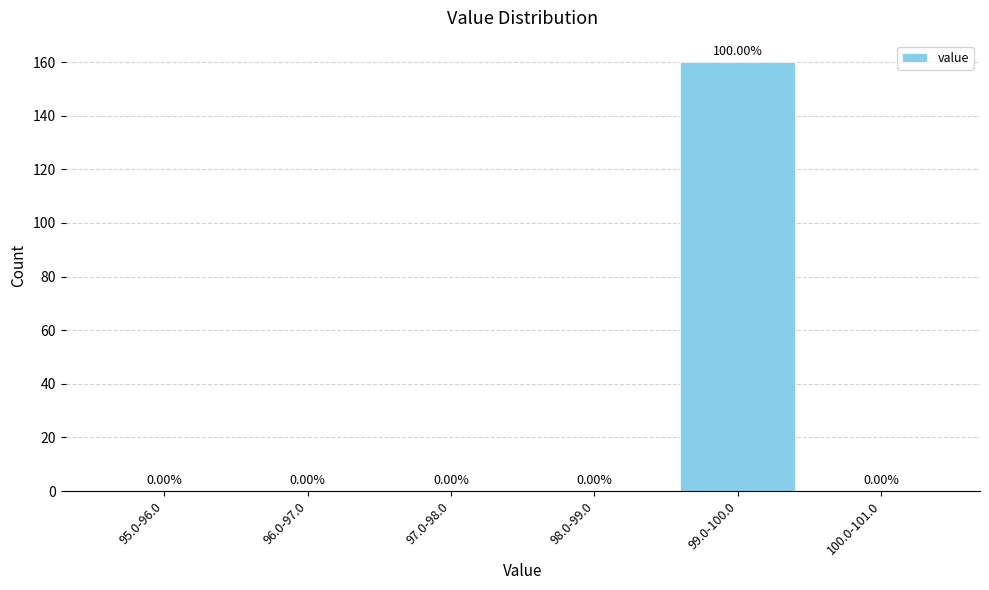

What is the change in value from 98.0-99.0 to 99.0-100.0?

+160